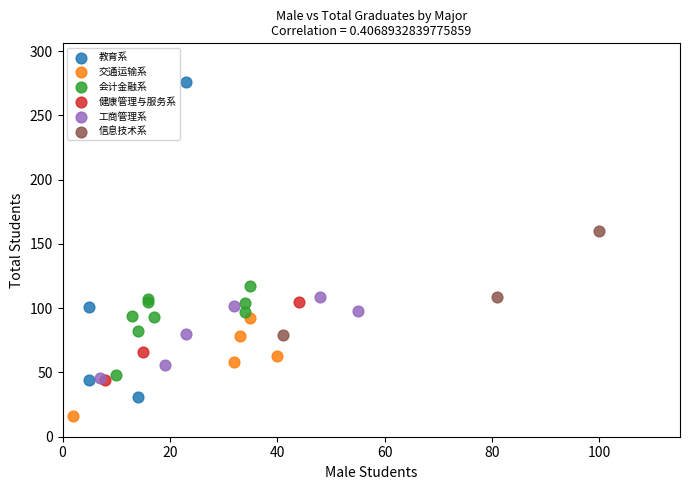

Which series contains the lowest Y value?

交通运输系